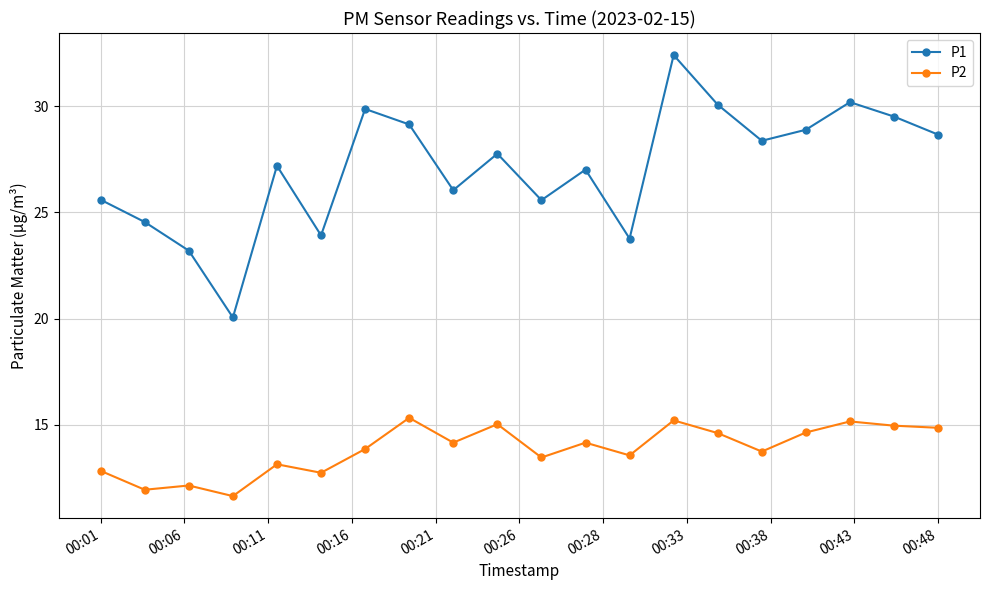

True or false: P2 has more than 2 interior local peaks.

True